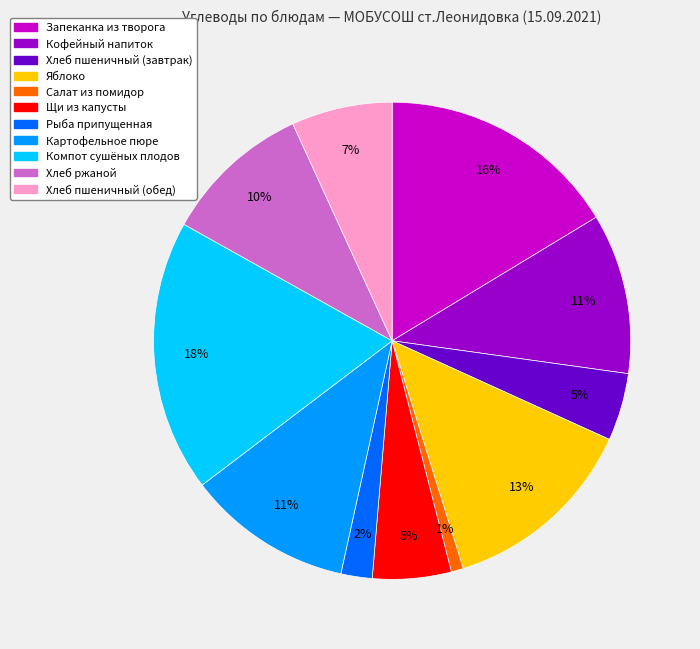

Between Картофельное пюре and Хлеб ржаной, which is larger?

Картофельное пюре